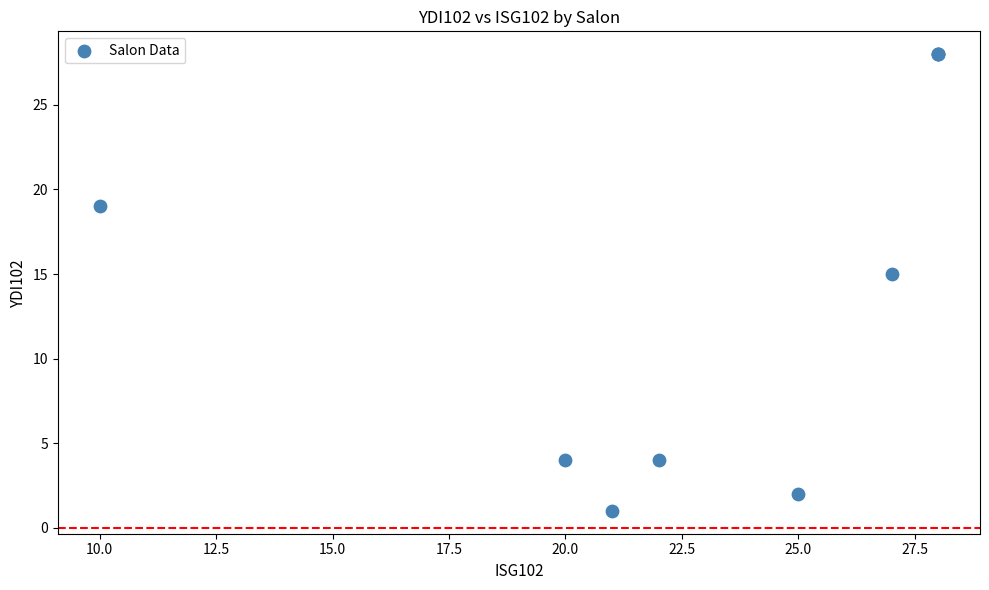

What Y value in the scatter plot is closest to 14?

15